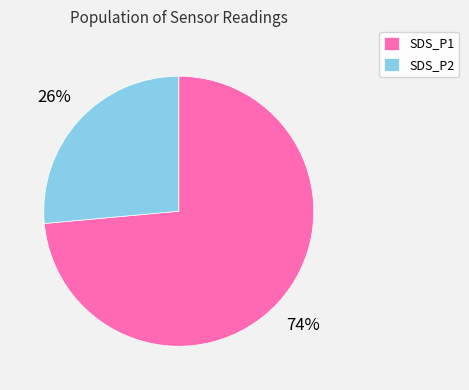

Is SDS_P2 the majority of the pie?

No